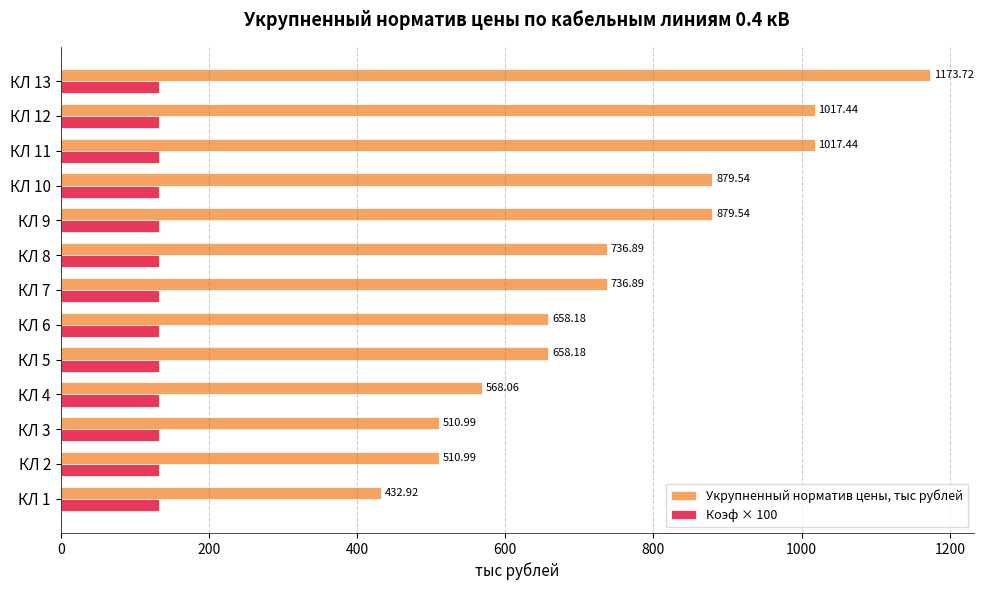

Which series has the largest total across all categories?

Укрупненный норматив цены, тыс рублей